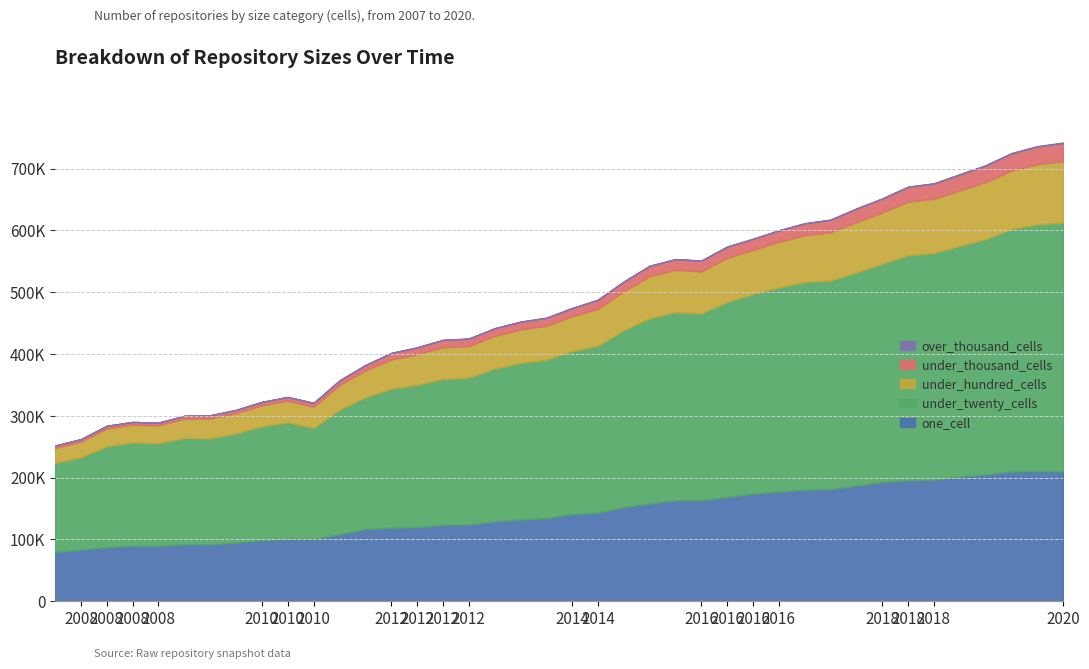

What is the difference between the maximum and minimum values in the under_thousand_cells series?

25310